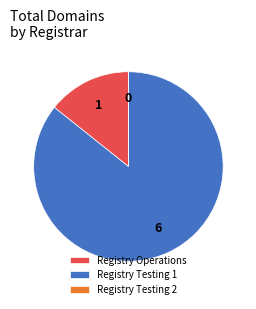

What is the majority slice?

Registry Testing 1